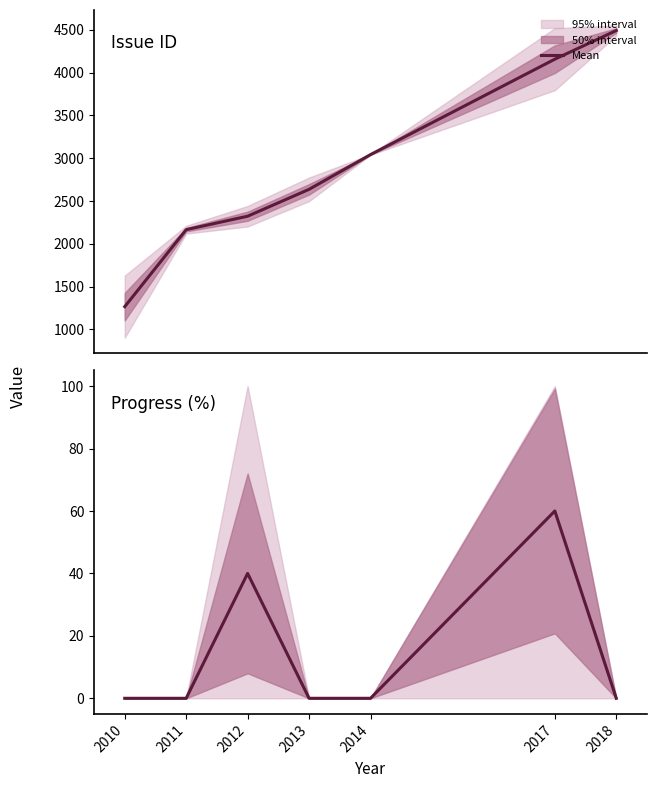

How many data points does each series have?

7